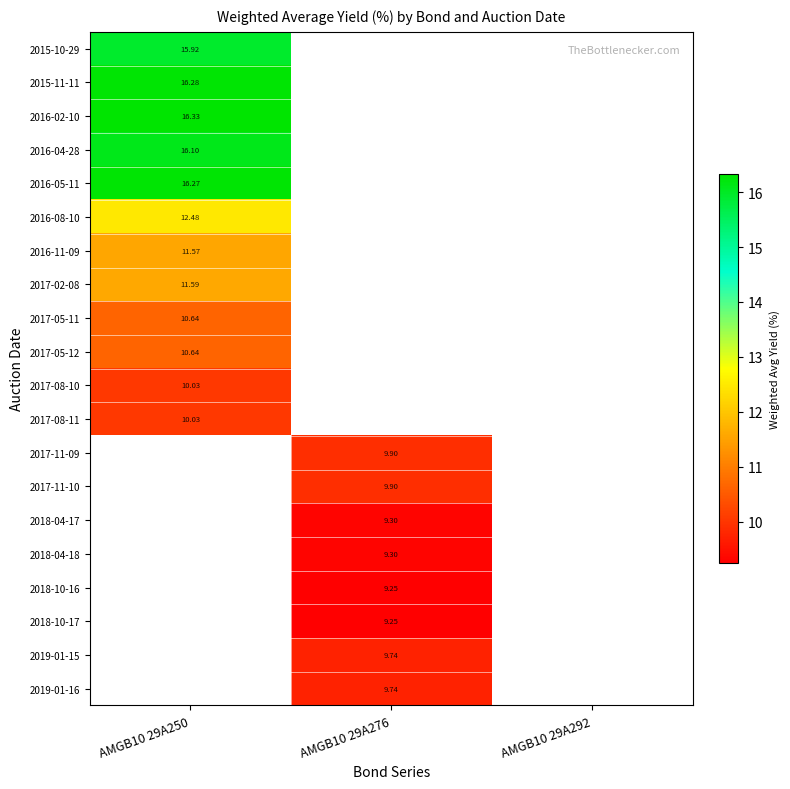

Rank the series by their maximum value, from lowest to highest.

2017-08-10, 2017-08-11, 2017-05-11, 2017-05-12, 2016-11-09, 2017-02-08, 2016-08-10, 2015-10-29, 2016-04-28, 2016-05-11, 2015-11-11, 2016-02-10, 2017-11-09, 2017-11-10, 2018-04-17, 2018-04-18, 2018-10-16, 2018-10-17, 2019-01-15, 2019-01-16